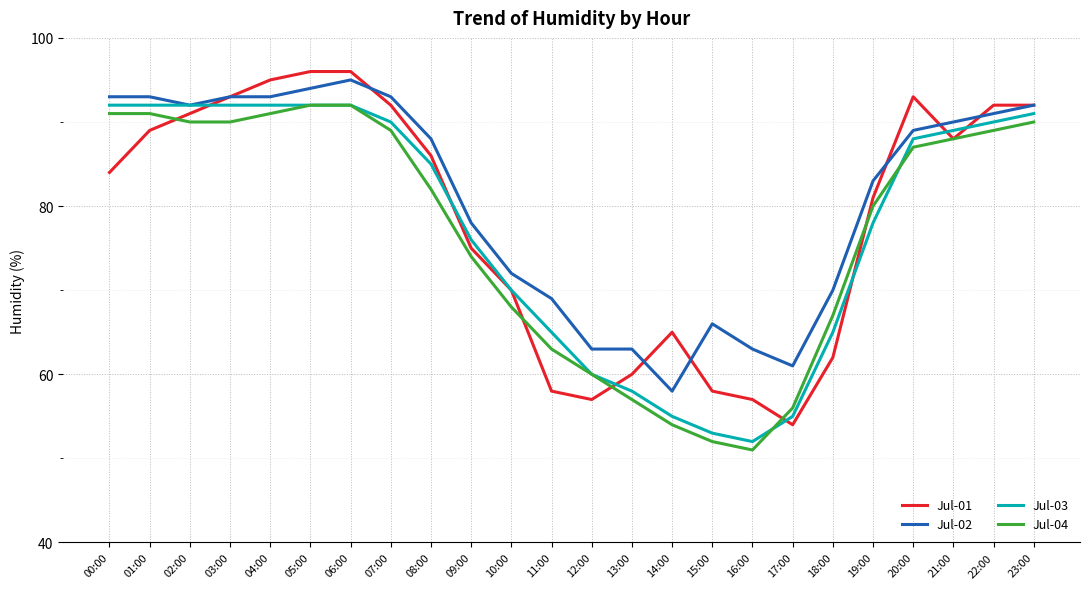

The value of Jul-02 at 07:00 is 133. True or false?

False